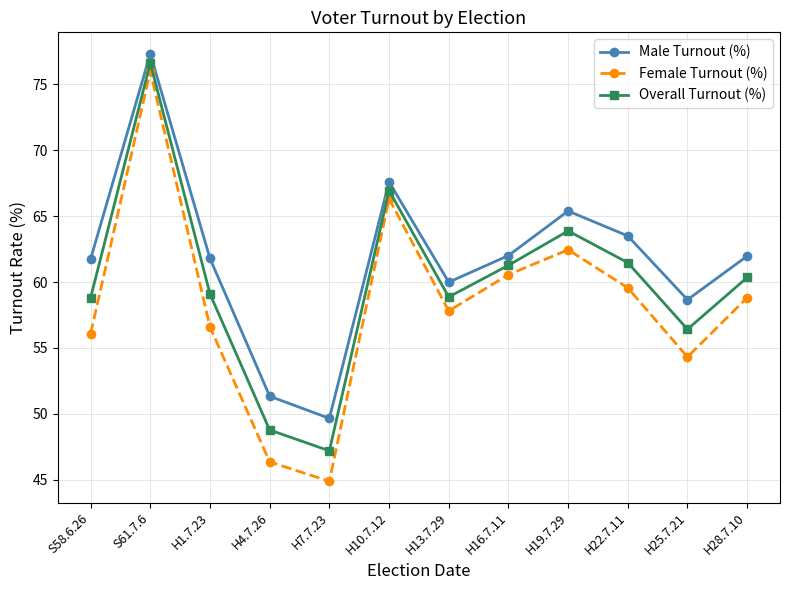

What is the label of the 1st point from the left?

S58.6.26